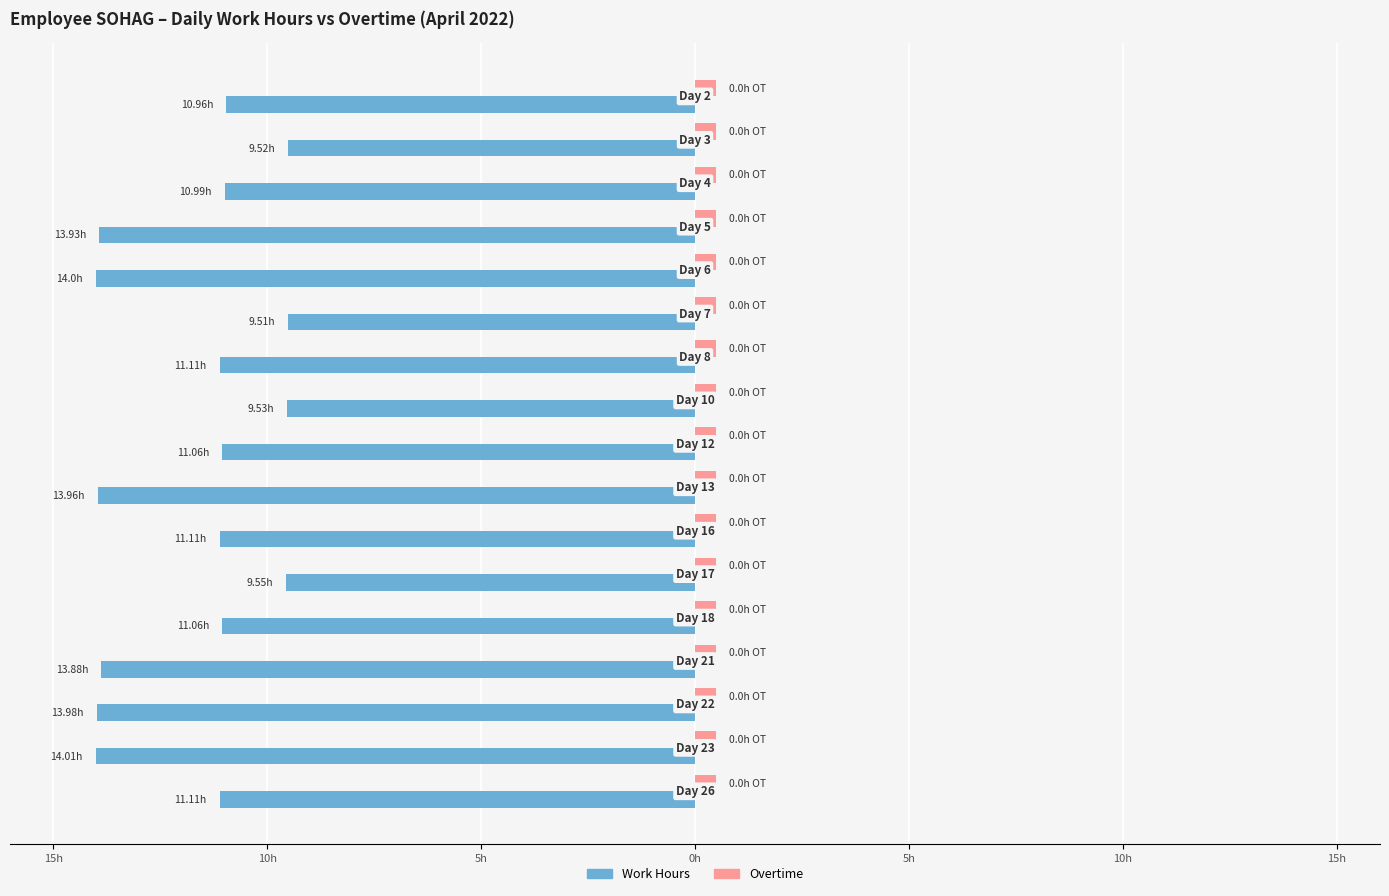

What are all the series names shown in the legend?

Work Hours, Overtime